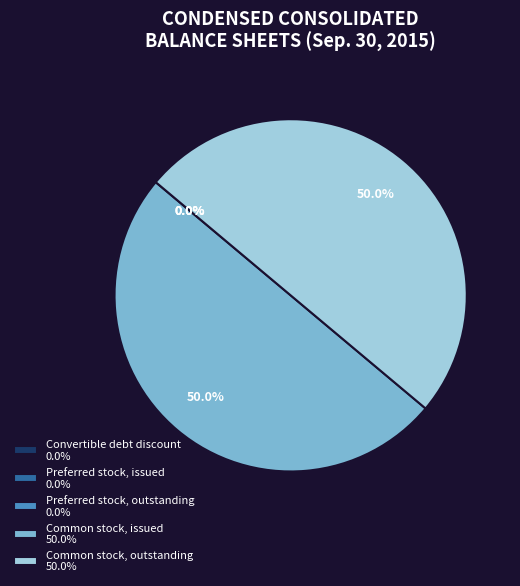

Is there a majority slice in this chart?

No